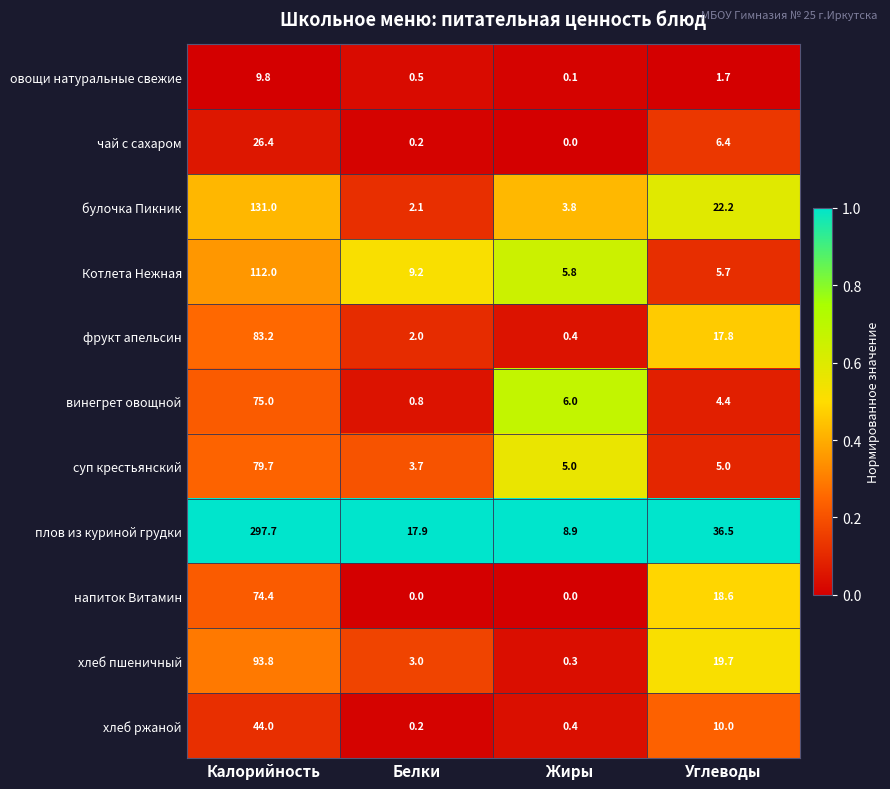

Rank the series at Калорийность from highest to lowest value.

плов из куриной грудки, булочка Пикник, Котлета Нежная, хлеб пшеничный, фрукт апельсин, суп крестьянский, винегрет овощной, напиток Витамин, хлеб ржаной, чай с сахаром, овощи натуральные свежие